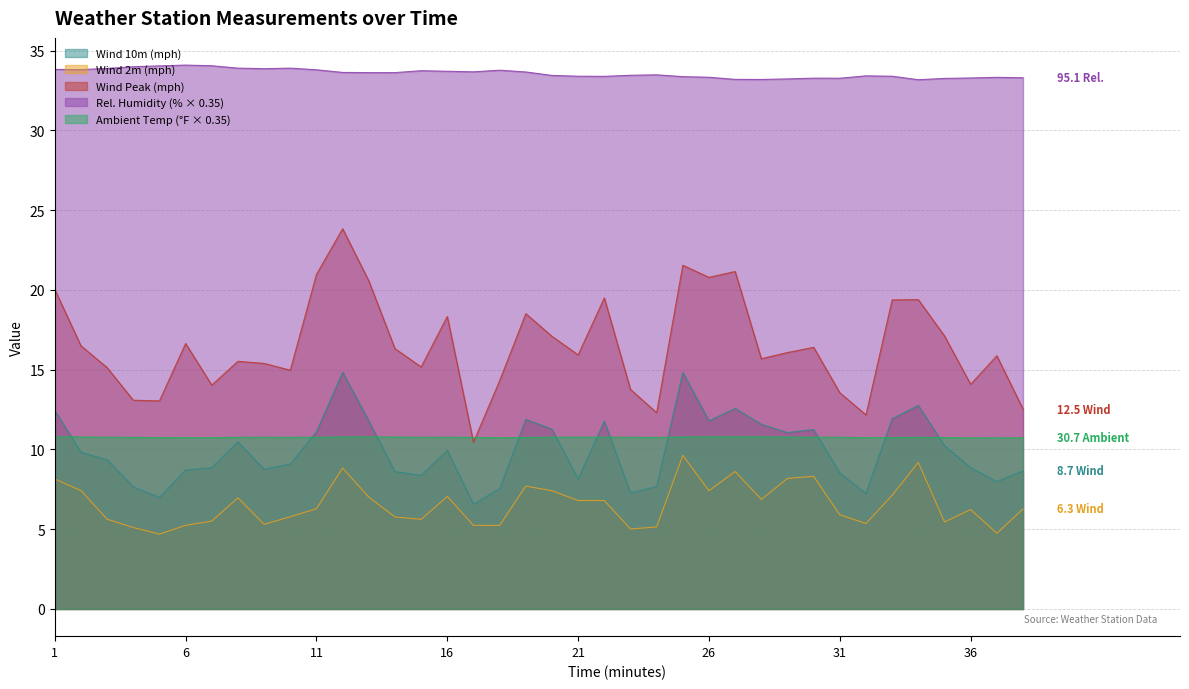

True or false: RelHum has a value of 18.4 at 3.

False